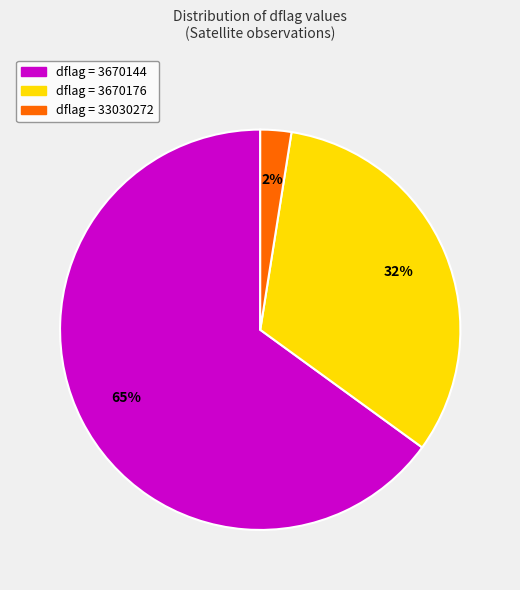

To the nearest percent, what is the average slice percentage?

33%